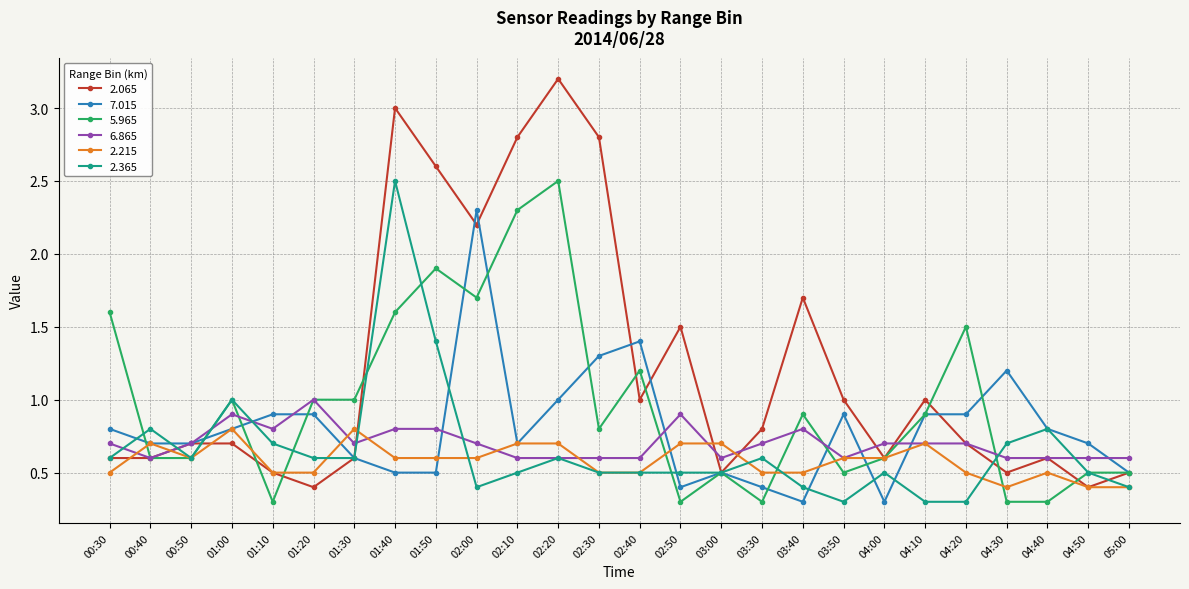

Where is the first local maximum for 6.865?

01:00